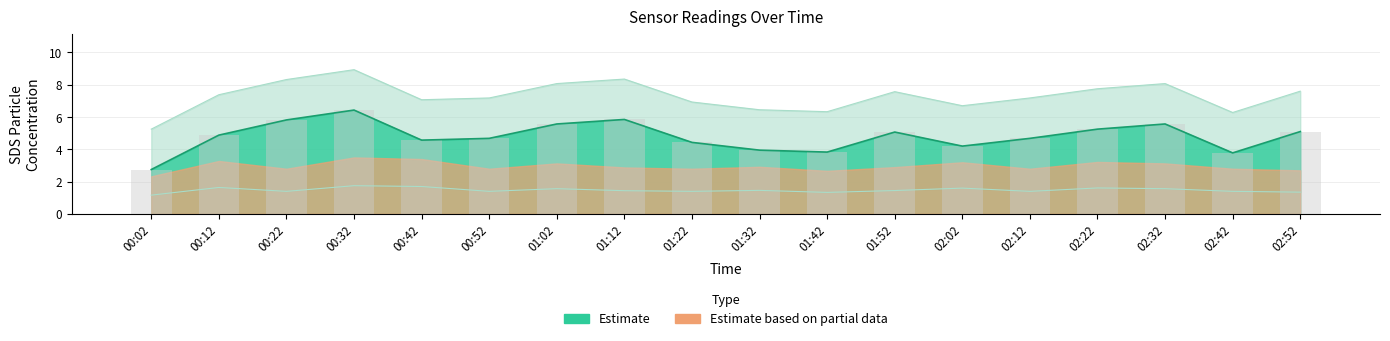

What is the smallest value displayed?

1.2